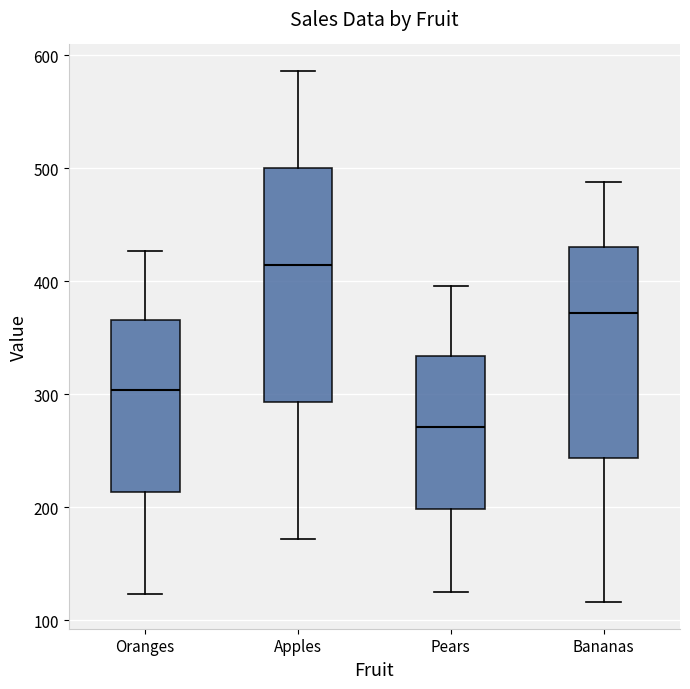

Which box is the tallest, from its lower edge to its upper edge?

Apples